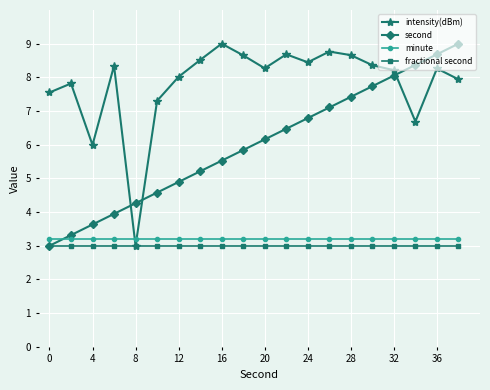

What is the greatest value displayed?

9.0